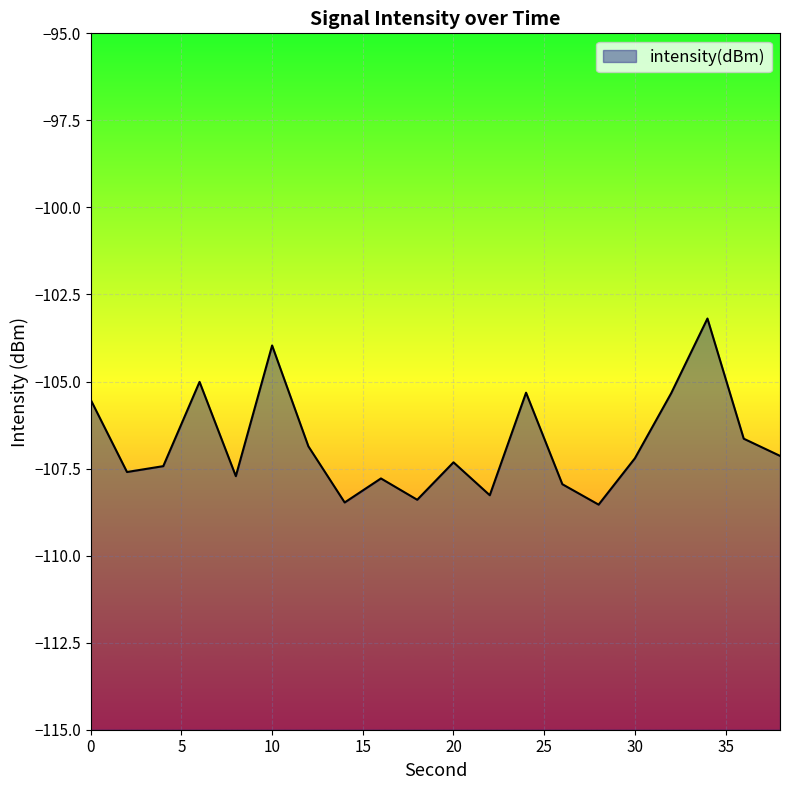

What is the maximum value shown in the chart?

-103.2